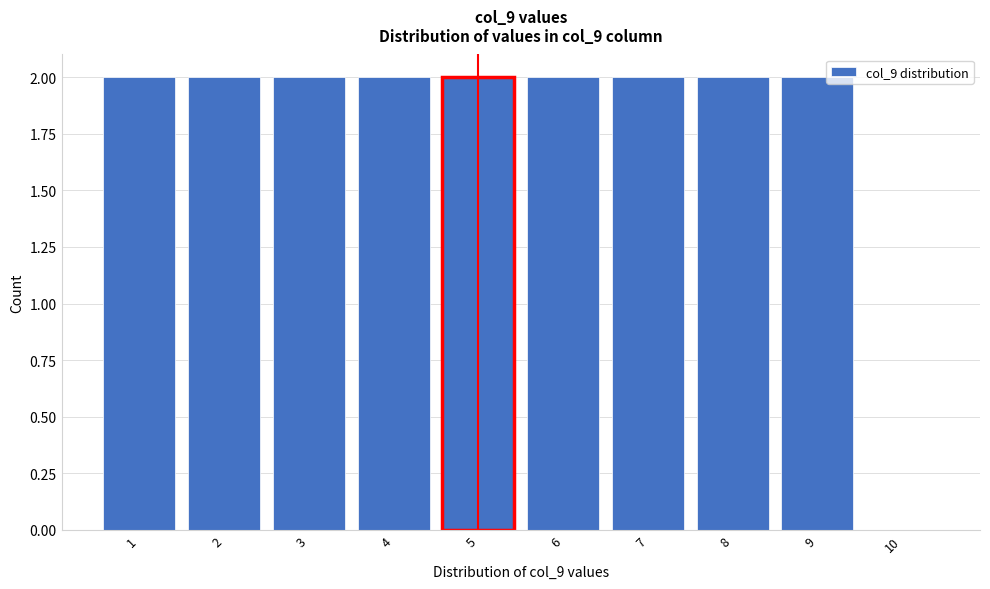

Reading left to right, transcribe this chart: for each bar, give the range it covers on the x-axis and its height. The values are not printed on the chart, so give them approximately, as read against the axis.

0.5 to 1.5: 2
1.5 to 2.5: 2
2.5 to 3.5: 2
3.5 to 4.5: 2
4.5 to 5.5: 2
5.5 to 6.5: 2
6.5 to 7.5: 2
7.5 to 8.5: 2
8.5 to 9.5: 2
9.5 to 10.5: 0